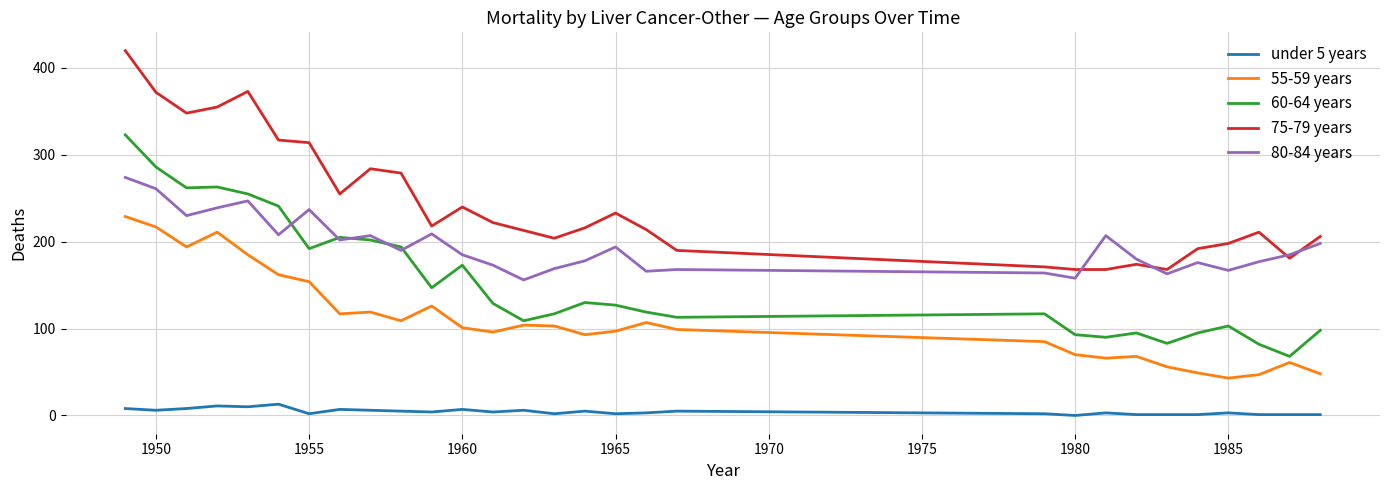

What is the greatest value displayed?

420